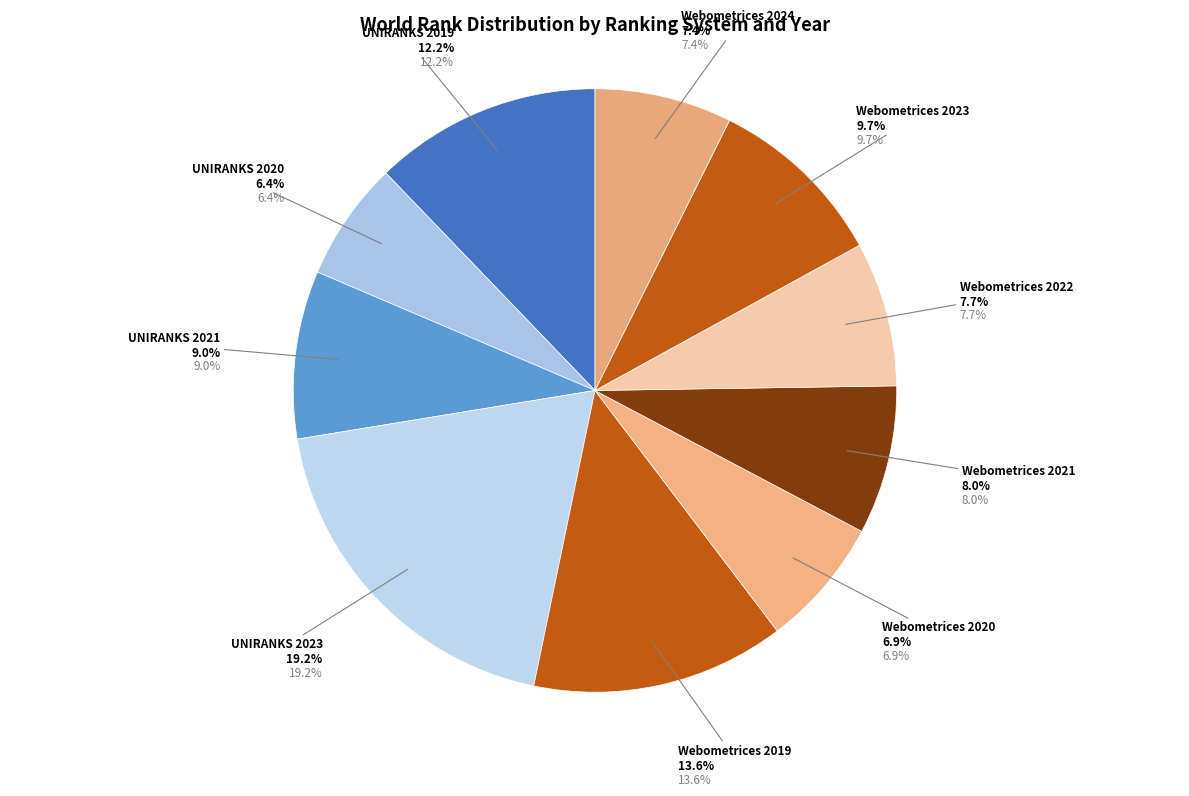

Rank the categories by value from lowest to highest.

UNIRANKS 2020, Webometrices 2020, Webometrices 2024, Webometrices 2022, Webometrices 2021, UNIRANKS 2021, Webometrices 2023, UNIRANKS 2019, Webometrices 2019, UNIRANKS 2023